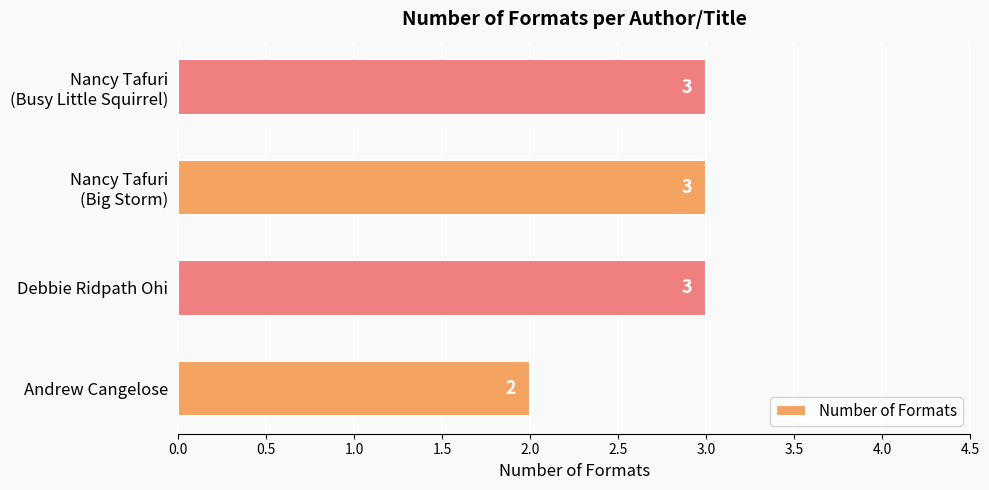

Reading bottom to top, list all the values displayed in this chart.

2	3	3	3